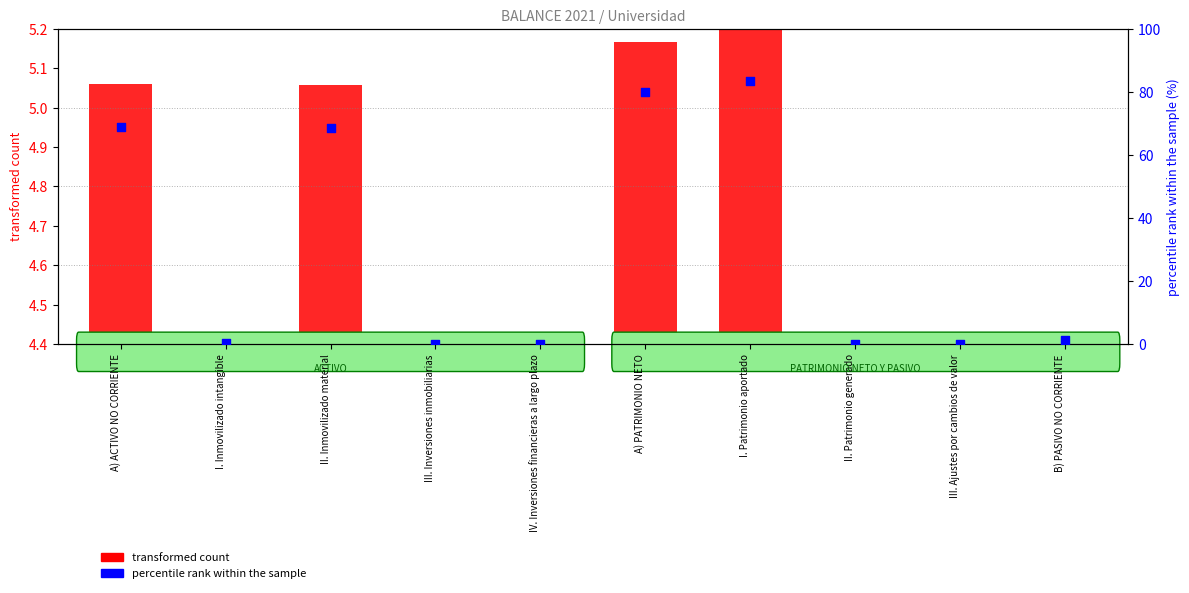

At which category is the sum across all series the highest?

I. Patrimonio aportado